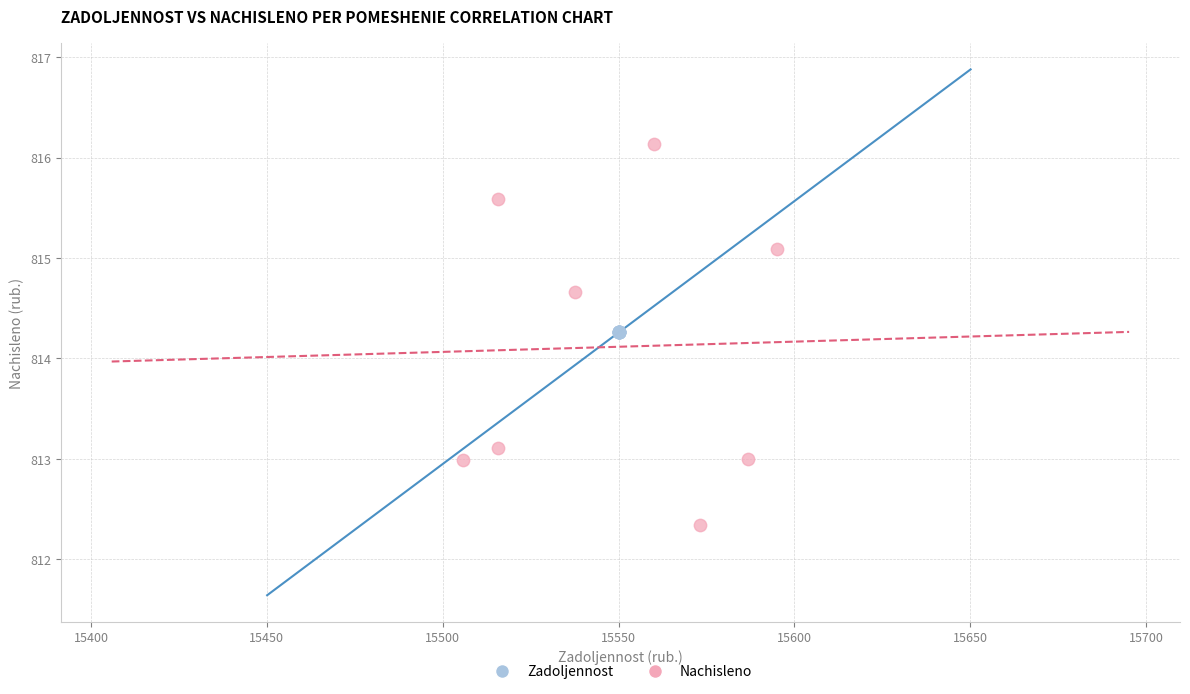

Which series contains the highest Y value?

Nachisleno